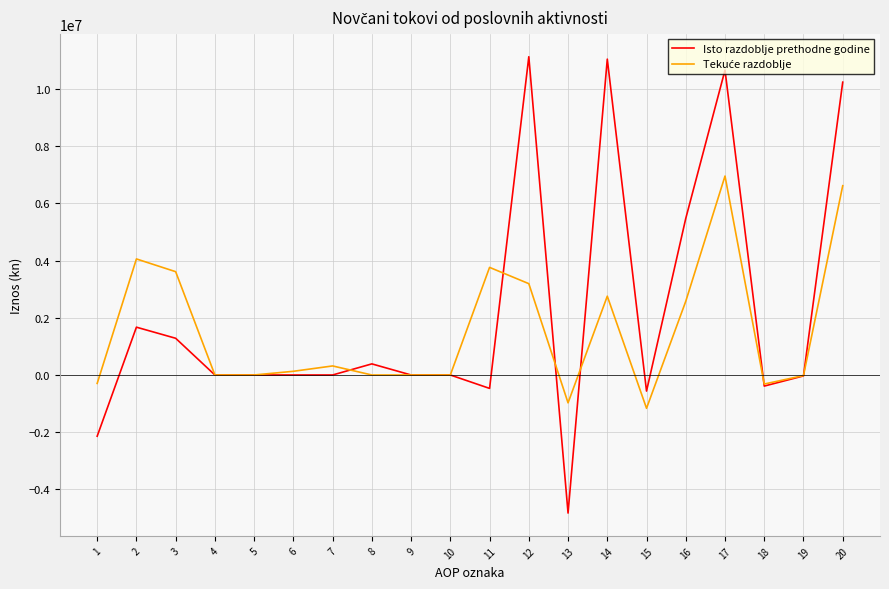

What is the lowest value of the Isto razdoblje prethodne godine series?

-4829907